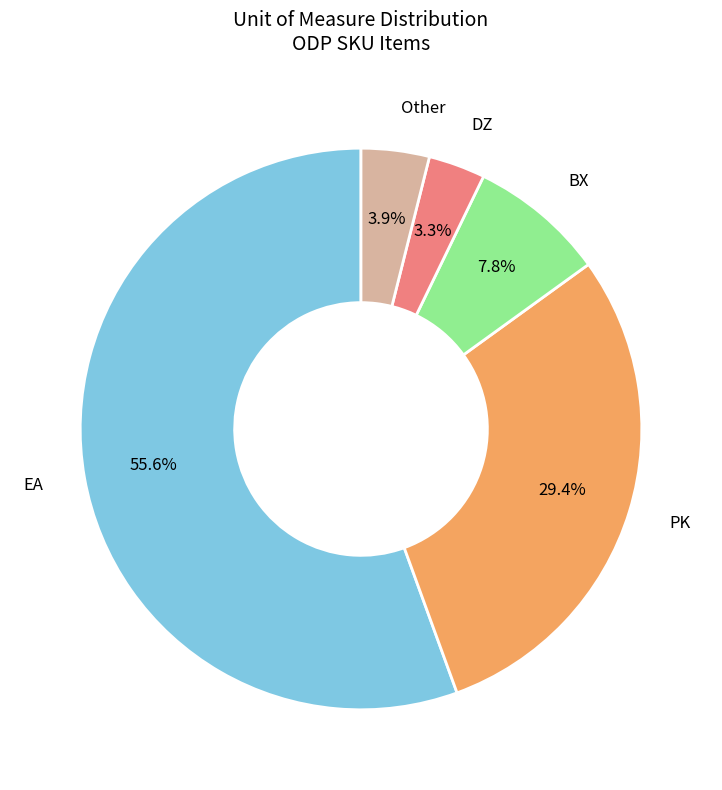

How many segments does this pie chart have?

5